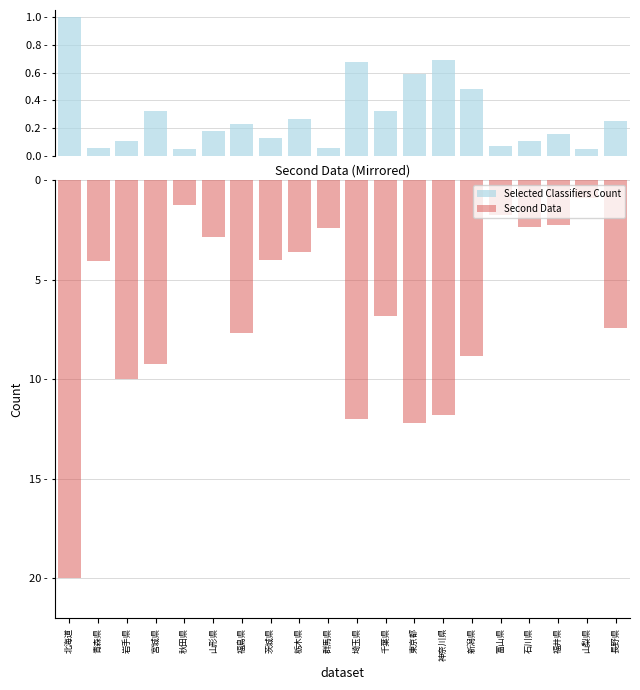

Rank the series by their average value, from highest to lowest.

Selected Classifiers Count, Second Data